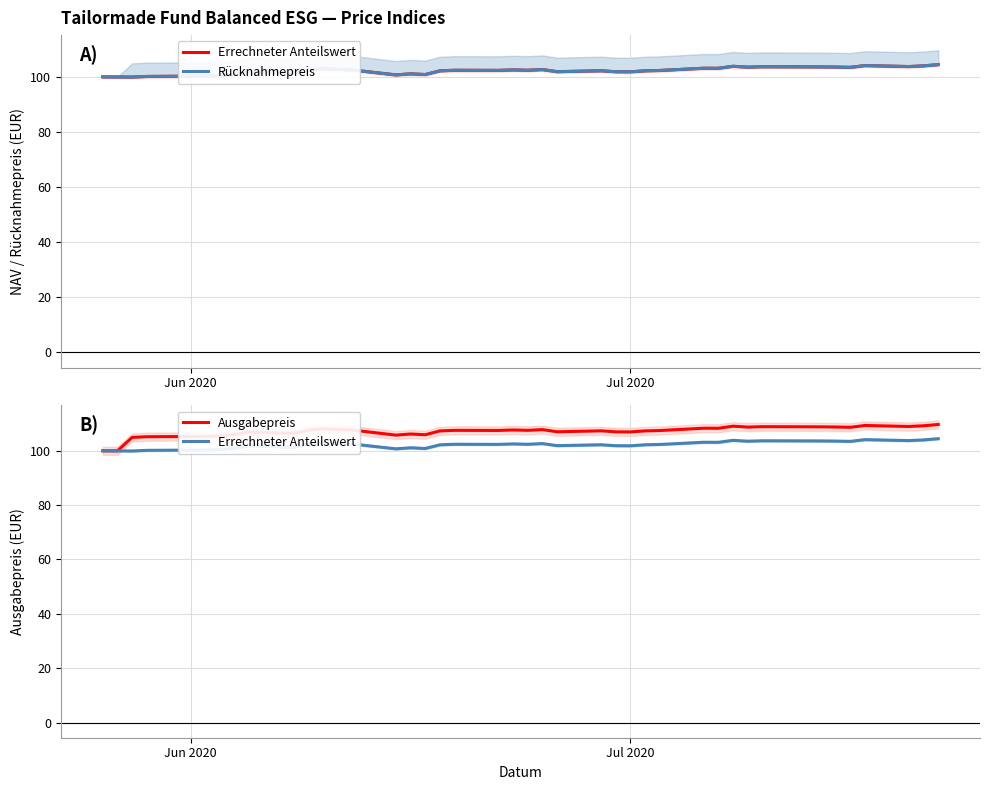

How many data points does each series have?

40